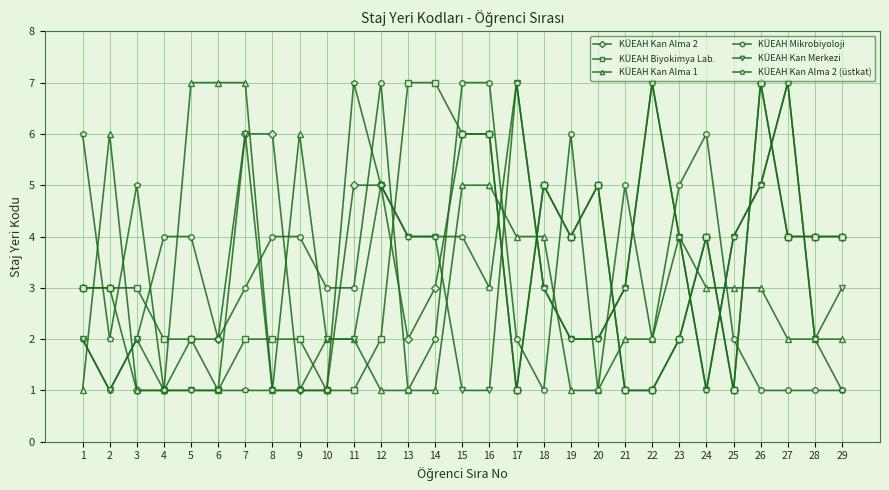

What is the difference between the highest and lowest values at 3?

4